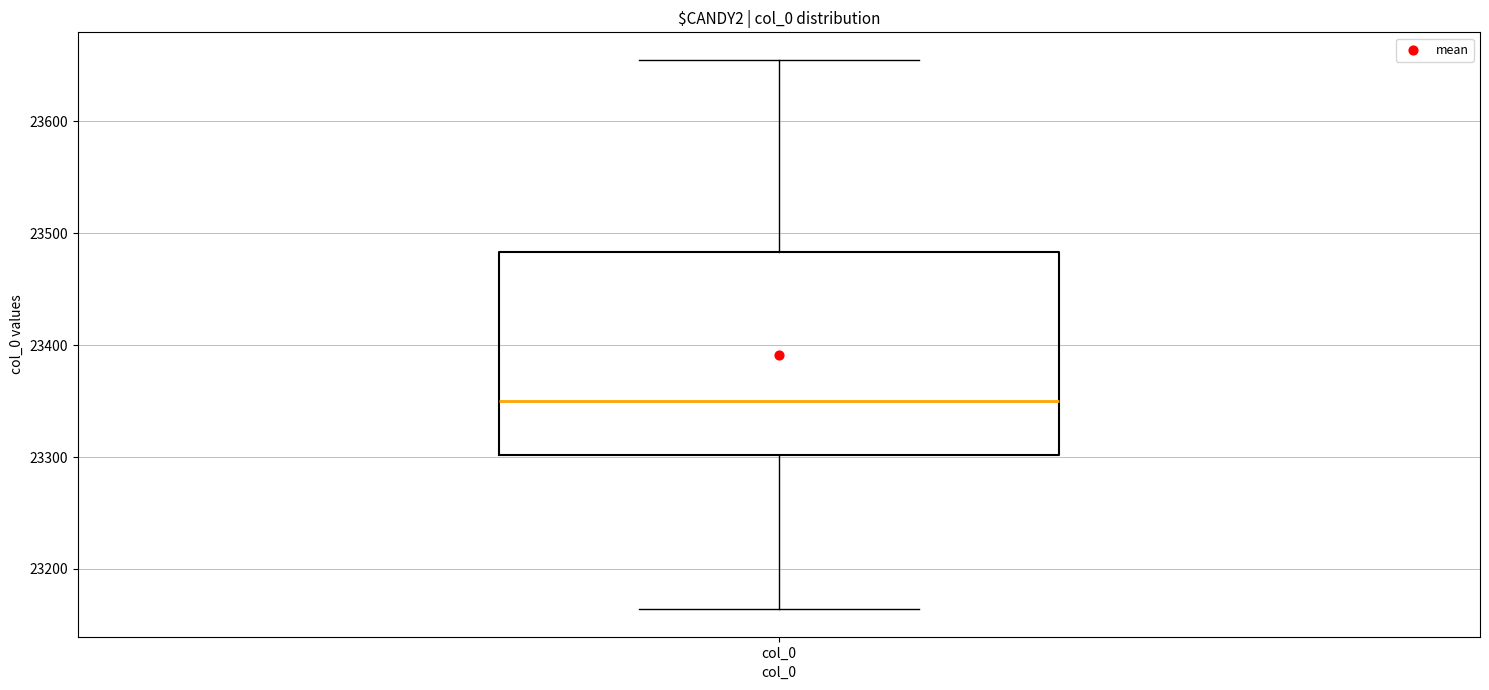

Read this box plot against the y-axis: the position of the median line, the range covered by the box, and the ends of both whiskers. The values are not printed on the chart, so give them approximately, as read against the axis.

median 23350, box 23300 to 23480, whiskers 23160 to 23660